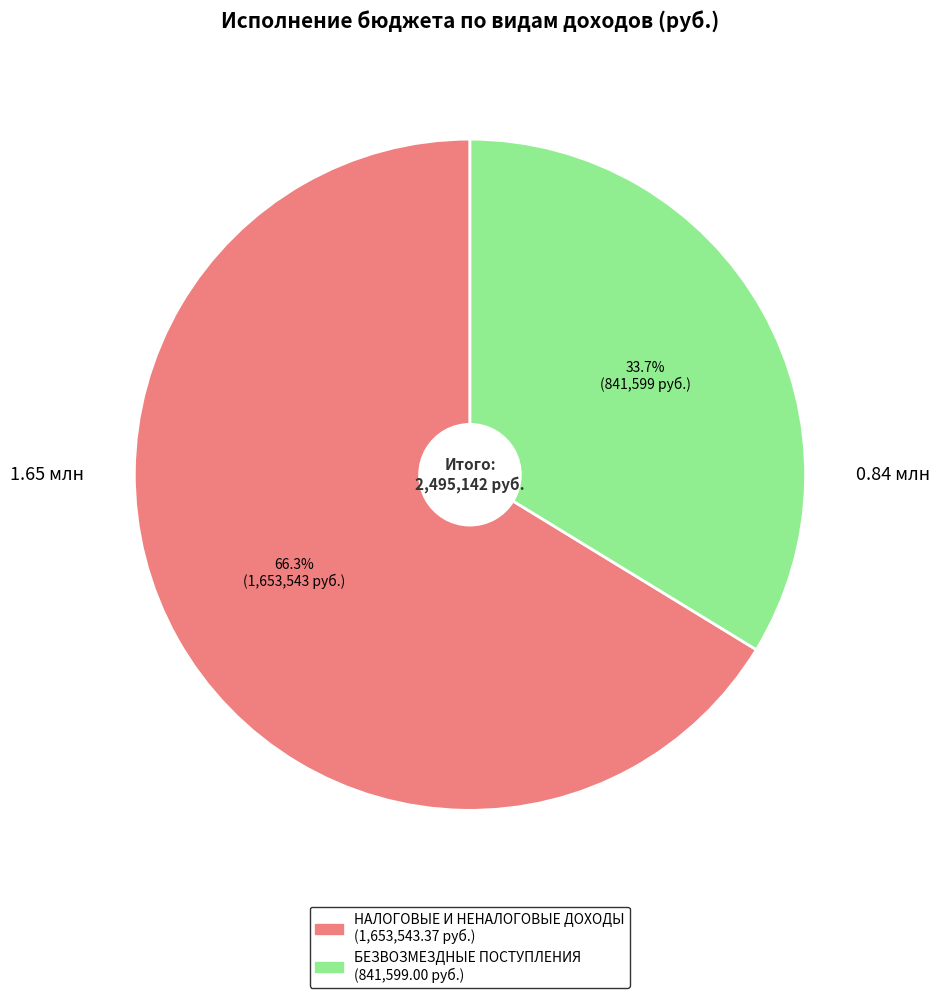

What is the majority slice?

НАЛОГОВЫЕ И НЕНАЛОГОВЫЕ ДОХОДЫ